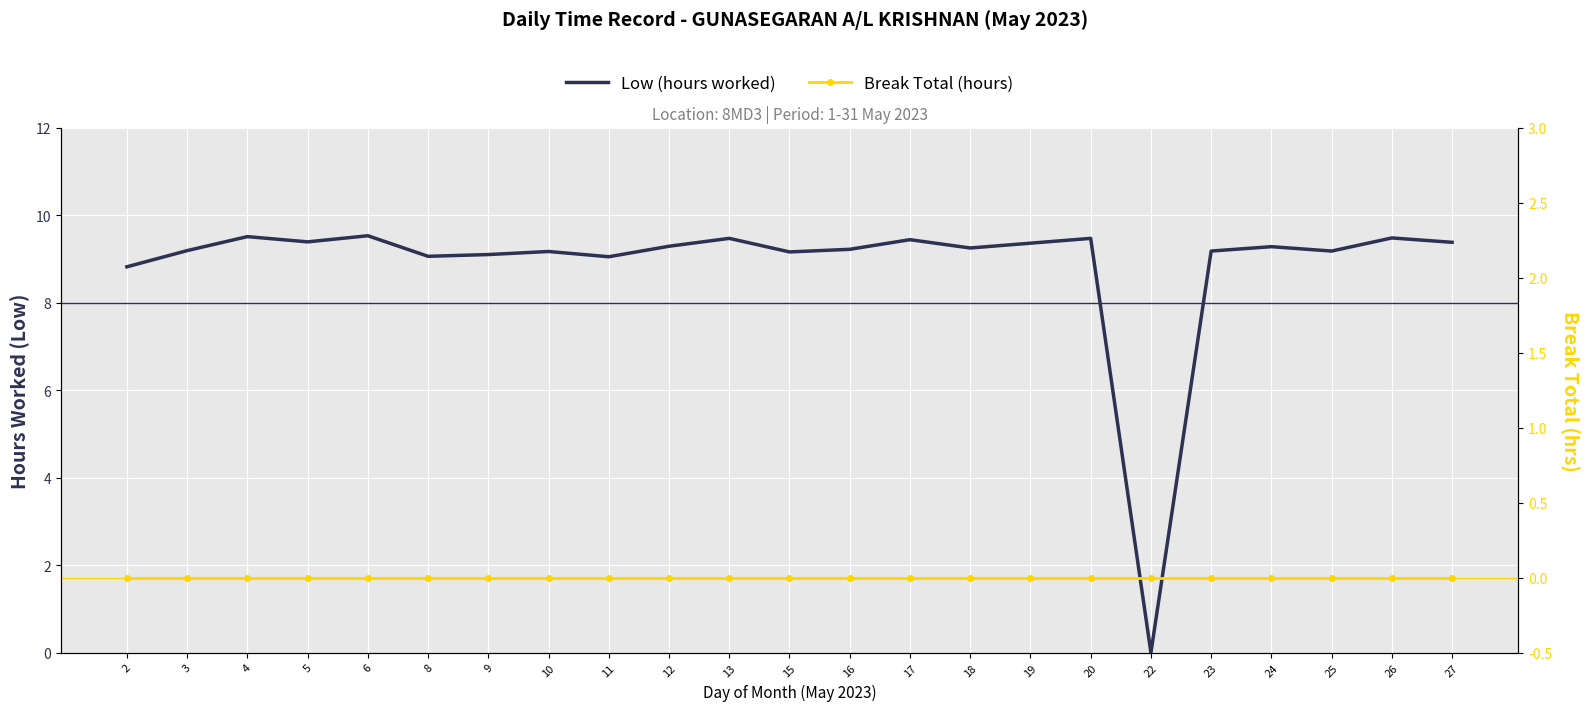

Which series has the largest total across all categories?

Low (hours worked)